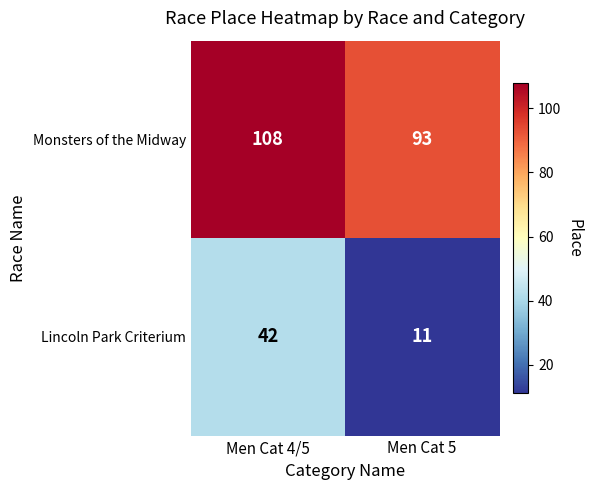

Reading right to left, transcribe all the data shown in this chart.

Monsters of the Midway: Men Cat 5=93	Men Cat 4/5=108
Lincoln Park Criterium: Men Cat 5=11	Men Cat 4/5=42